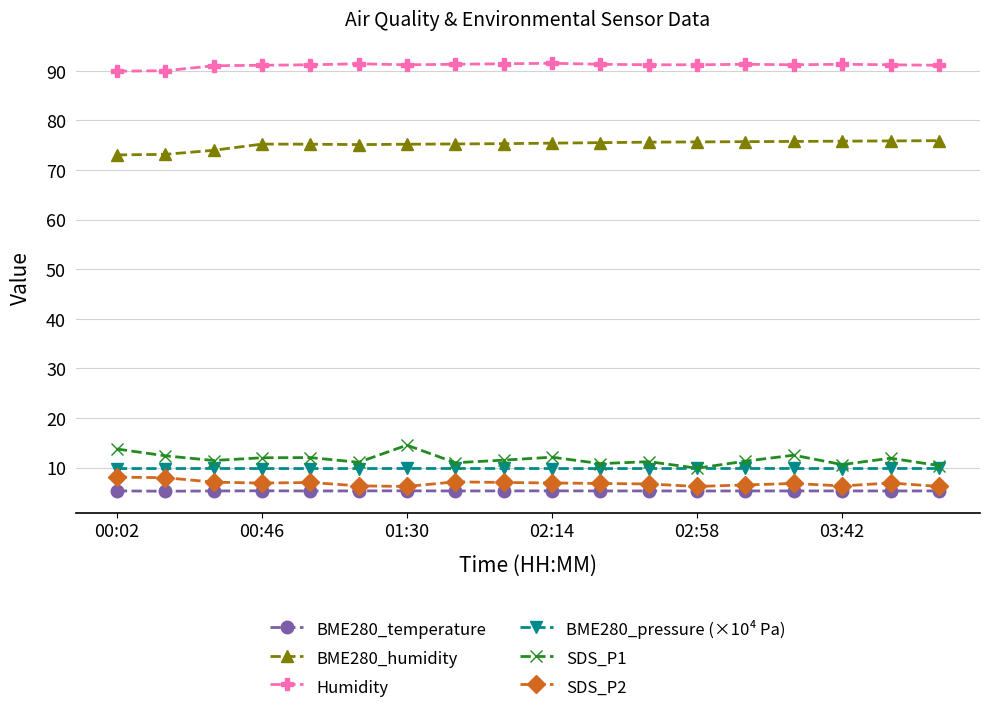

True or false: SDS_P1 has more than 1 points higher than both neighbors.

True